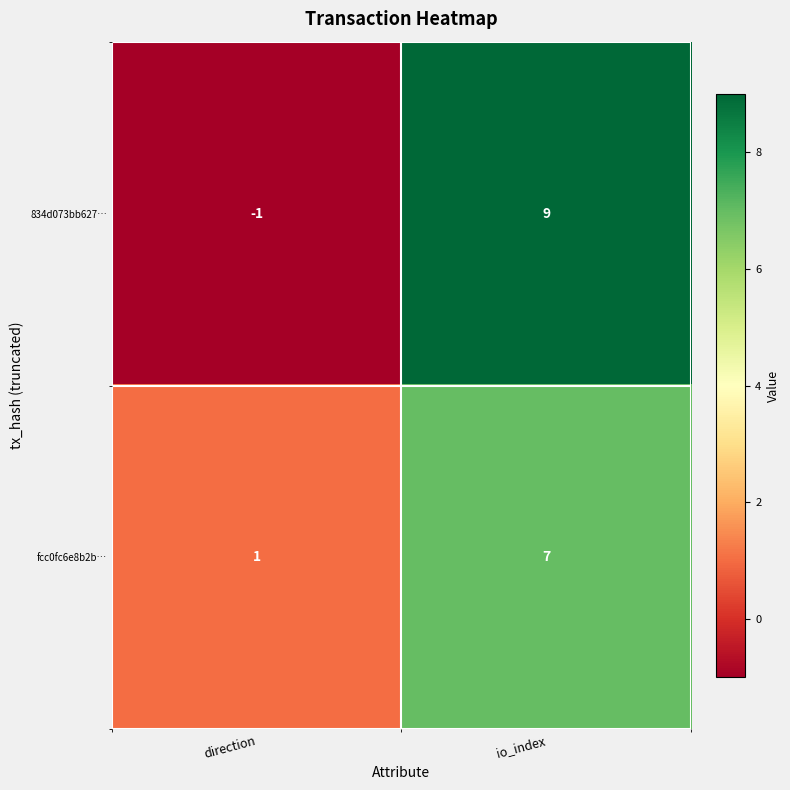

How many data points does each series have?

2